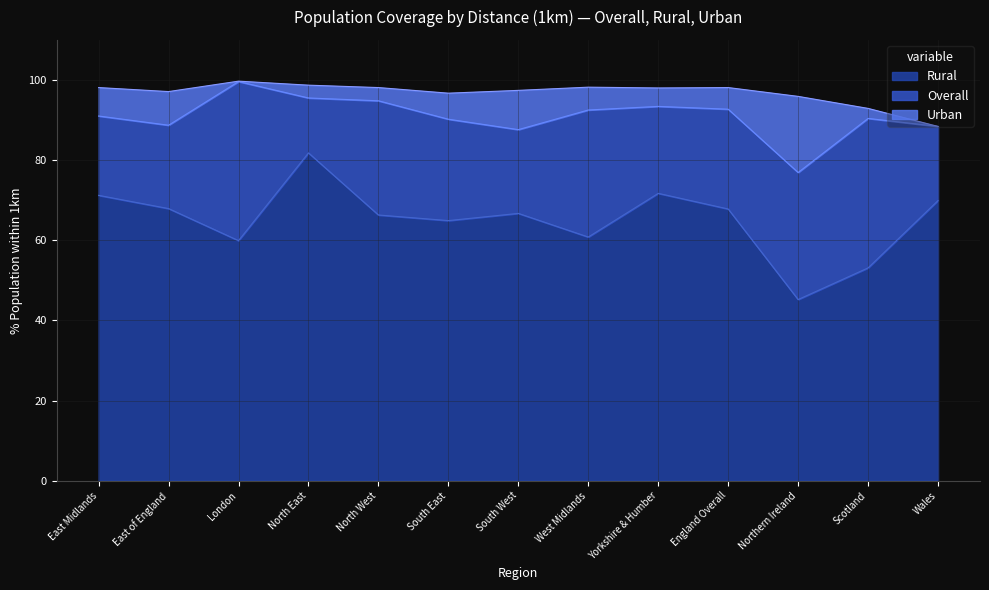

Does the chart have visible grid lines?

Yes